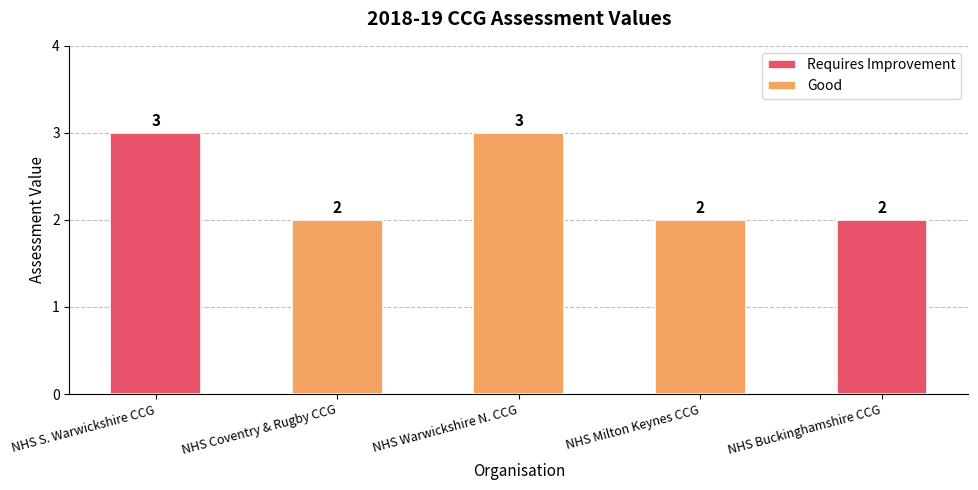

What is the greatest value displayed?

3